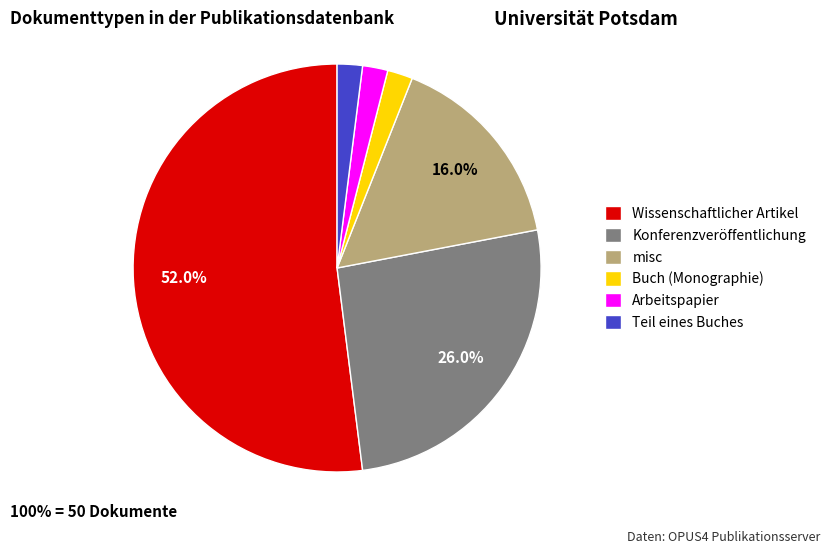

To the nearest percent, what is the difference between the Wissenschaftlicher Artikel and Teil eines Buches slice percentages?

50%